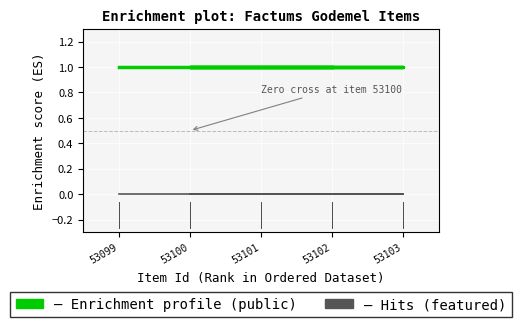

List the series in order of their overall mean, highest first.

public, featured